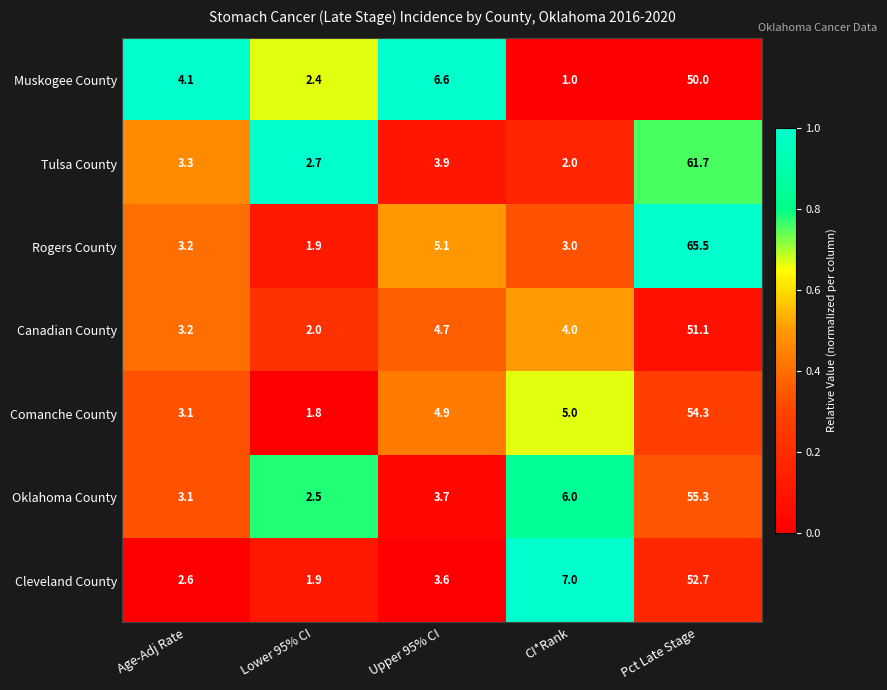

Is the value of Muskogee County at Upper 95% CI greater than the value of Comanche County at CI*Rank?

Yes